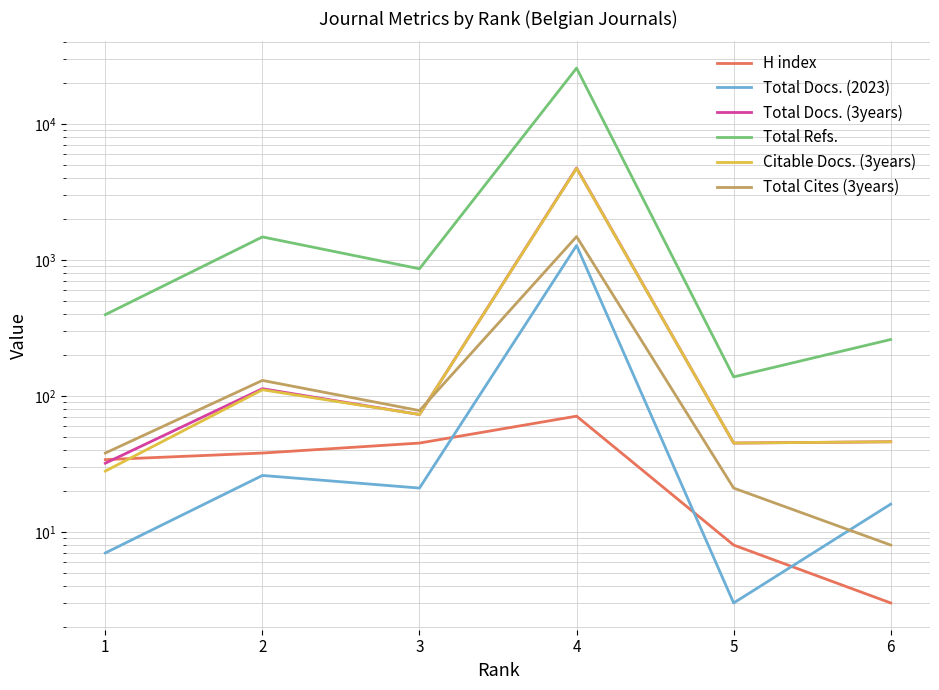

Between 3 and 6, which series saw the biggest shift?

Total Refs.